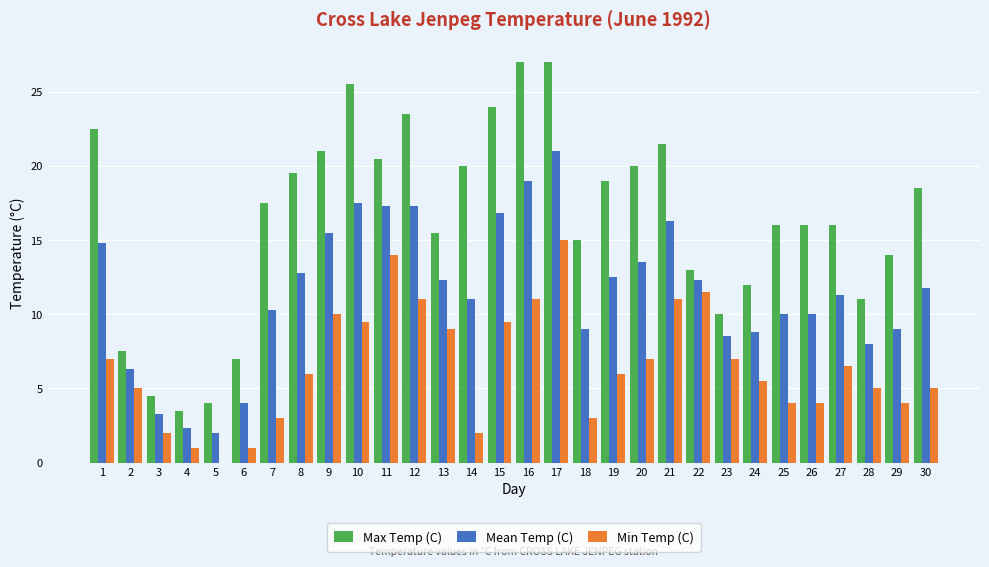

Between 4 and 18, which series saw the biggest shift?

Max Temp (C)